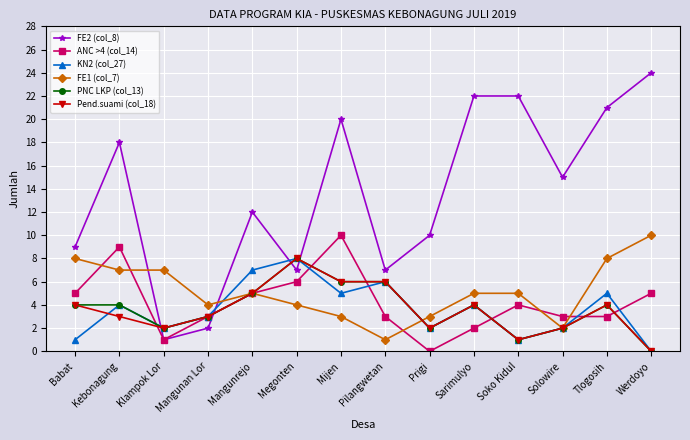

How many lines are shown in the chart?

6